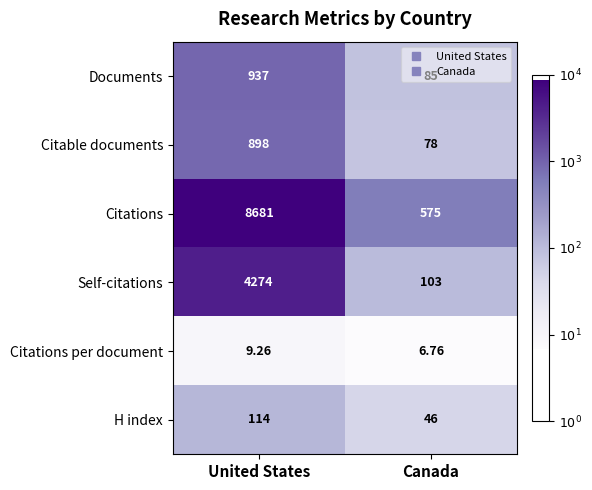

Rank the series at United States from highest to lowest value.

Citations, Self-citations, Documents, Citable documents, H index, Citations per document